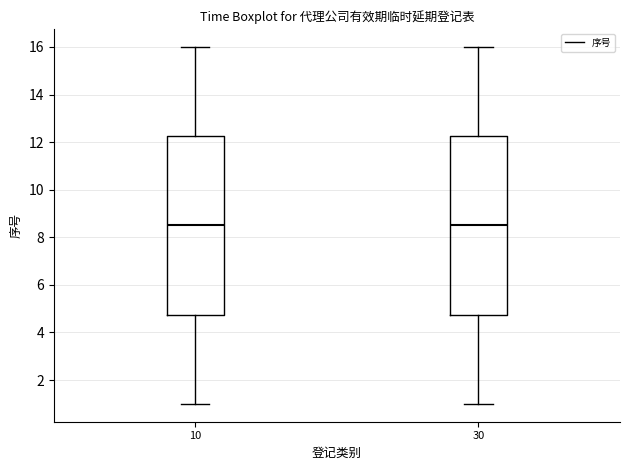

Reading left to right, read every box against the y-axis: the position of its median line, the range the box covers, and the ends of its whiskers. The values are not printed on the chart, so give them approximately, as read against the axis.

10: median 8.6, box 4.8 to 12.2, whiskers 1.0 to 16.0
30: median 8.6, box 4.8 to 12.2, whiskers 1.0 to 16.0